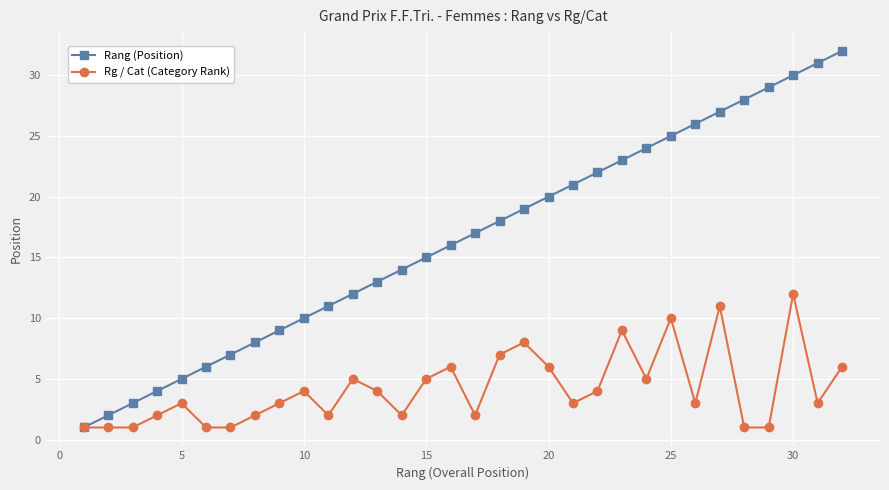

Which series has the largest total across all categories?

Rang (Position)